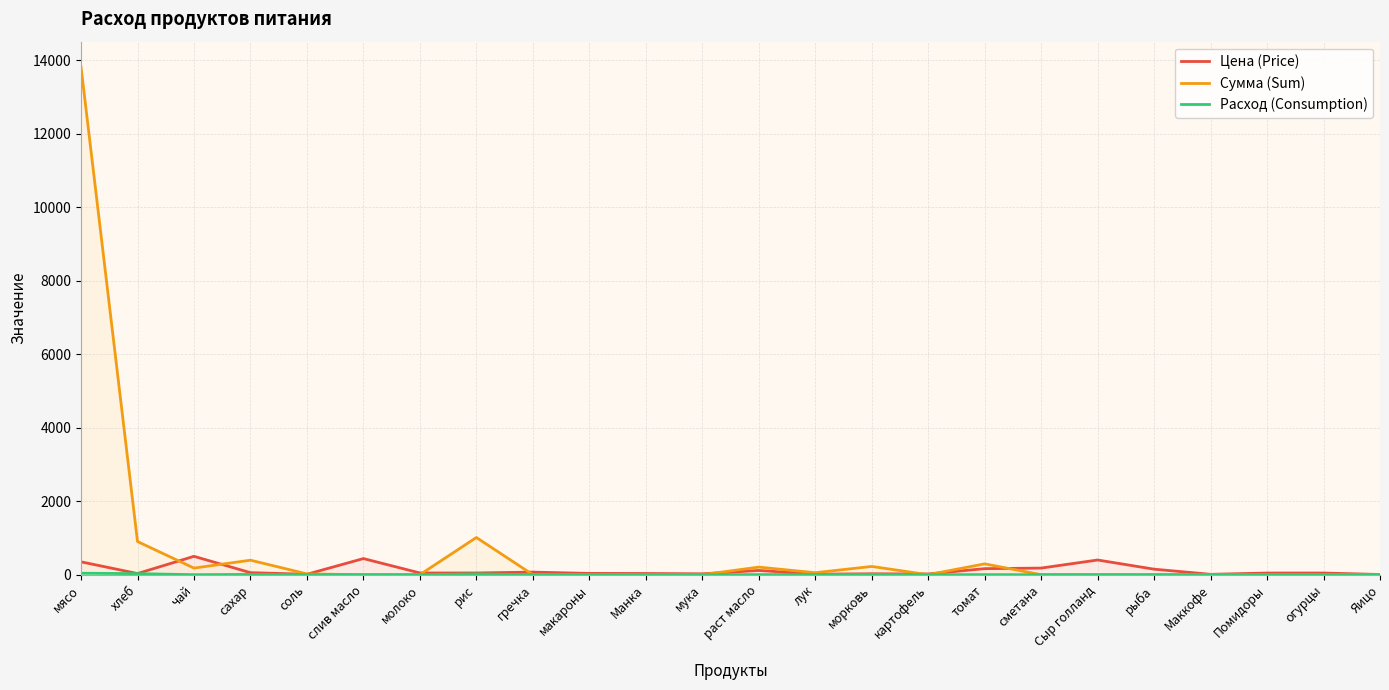

What is the difference between the maximum and minimum values in the Сумма (Sum) series?

13821.5